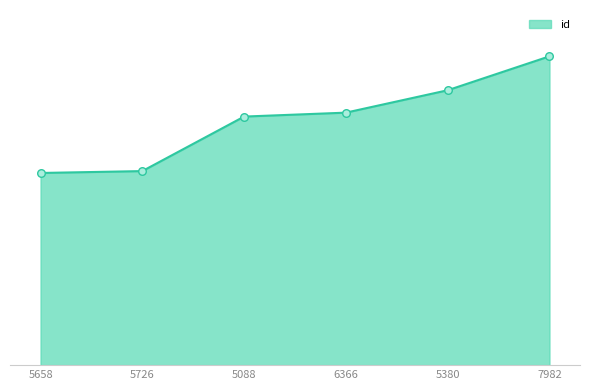

What is the change in value from 5726 to 5088?

+4288